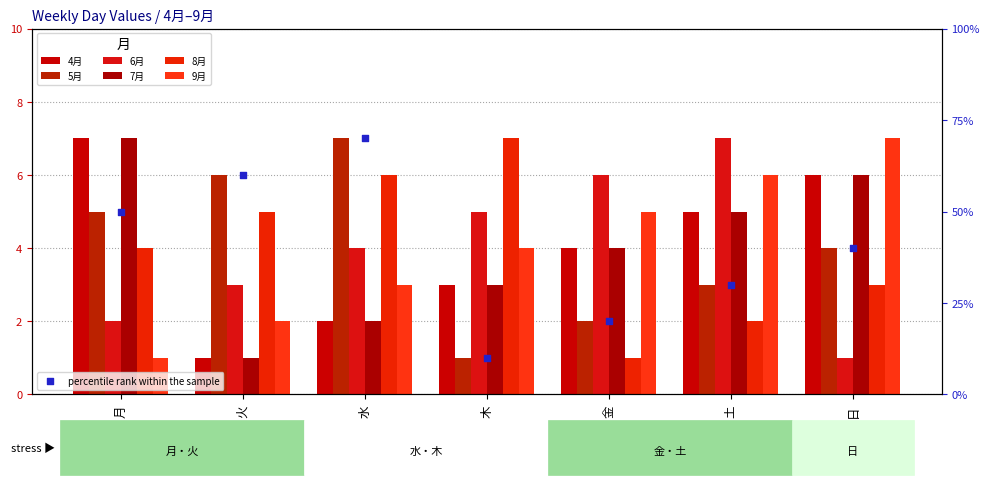

Which series contains the lowest Y value?

4月